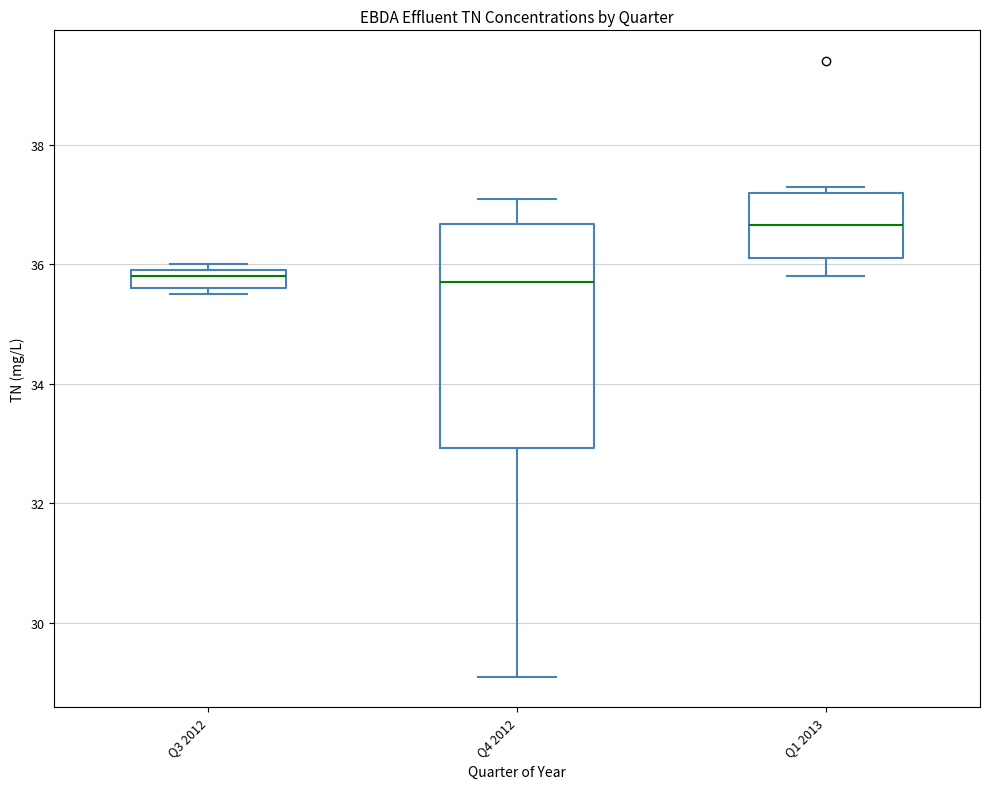

Which box's median line is the highest?

Q1 2013